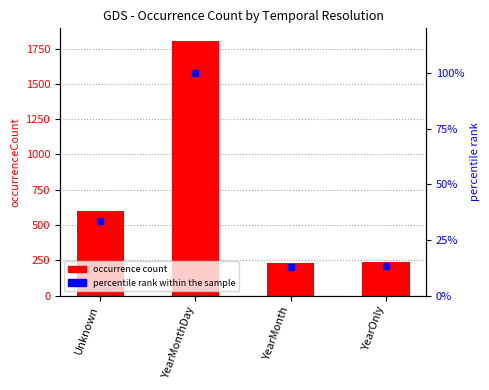

Which series has the widest spread of Y values?

occurrence count